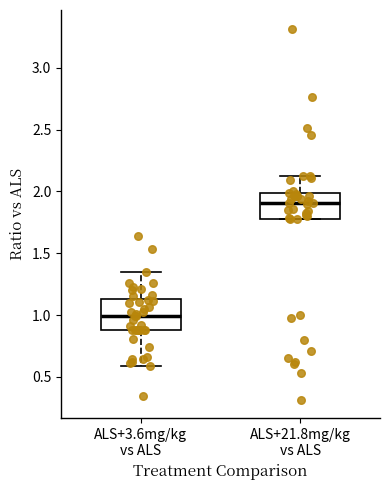

Reading left to right, read every box against the y-axis: the position of its median line, the range the box covers, and the ends of its whiskers. The values are not printed on the chart, so give them approximately, as read against the axis.

ALS+3.6mg/kg vs ALS: median 1.00, box 0.90 to 1.15, whiskers 0.60 to 1.35
ALS+21.8mg/kg vs ALS: median 1.90, box 1.75 to 2.00, whiskers 1.75 to 2.15